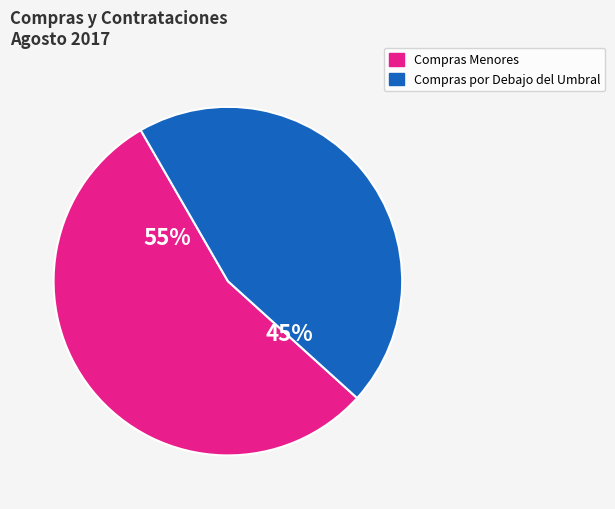

To the nearest percent, what is the average slice percentage?

50%